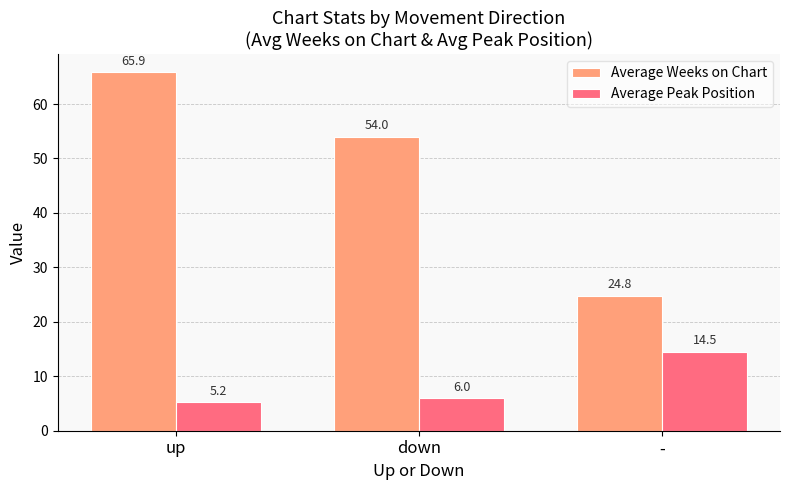

At which label is Average Peak Position closest to 9?

down